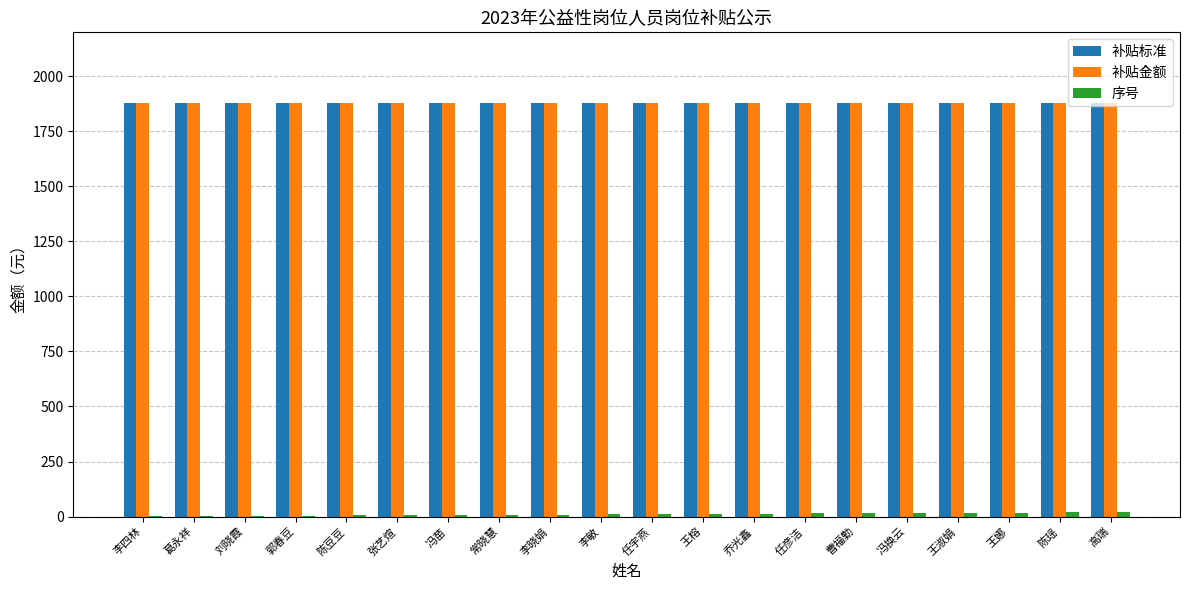

True or false: 补贴标准 has a value of 1880 at 高瑞.

True